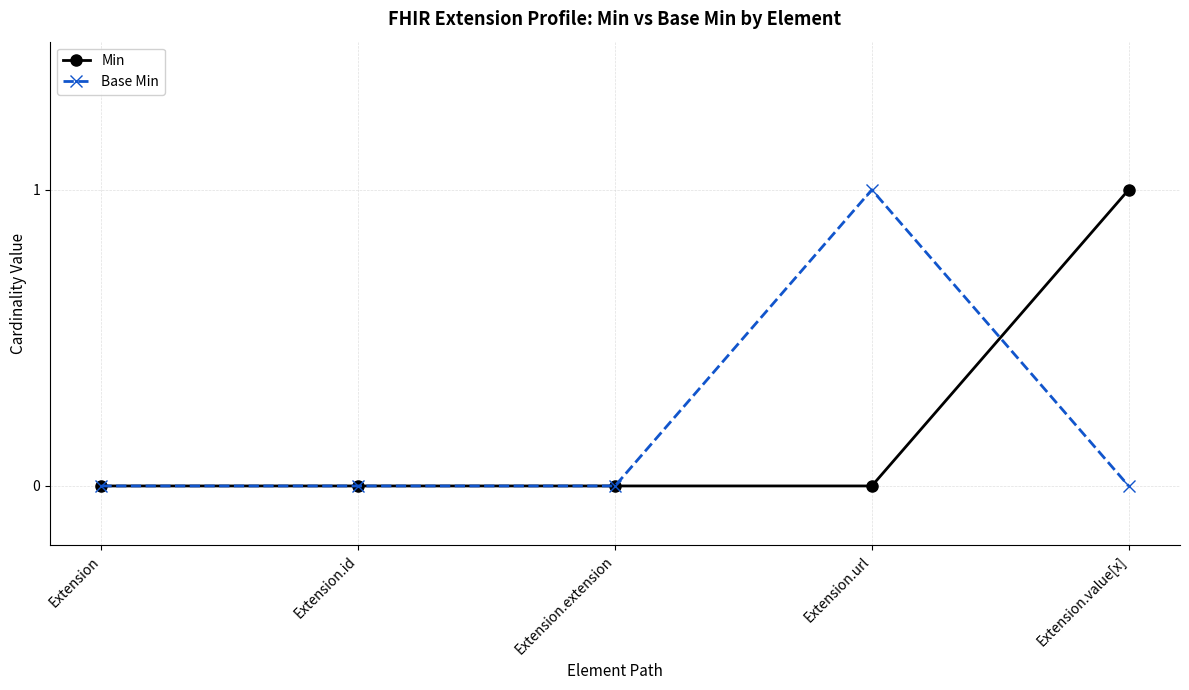

What is the maximum value for Base Min?

1